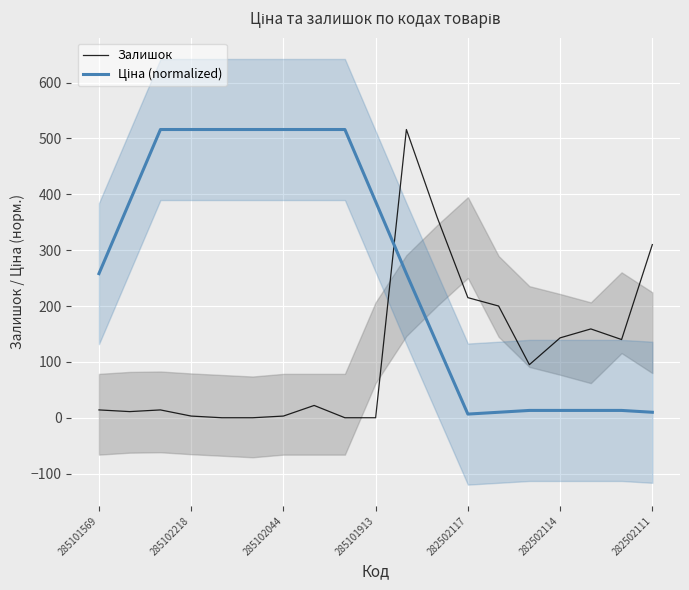

What are all the series names shown in the legend?

Залишок, Ціна (normalized)